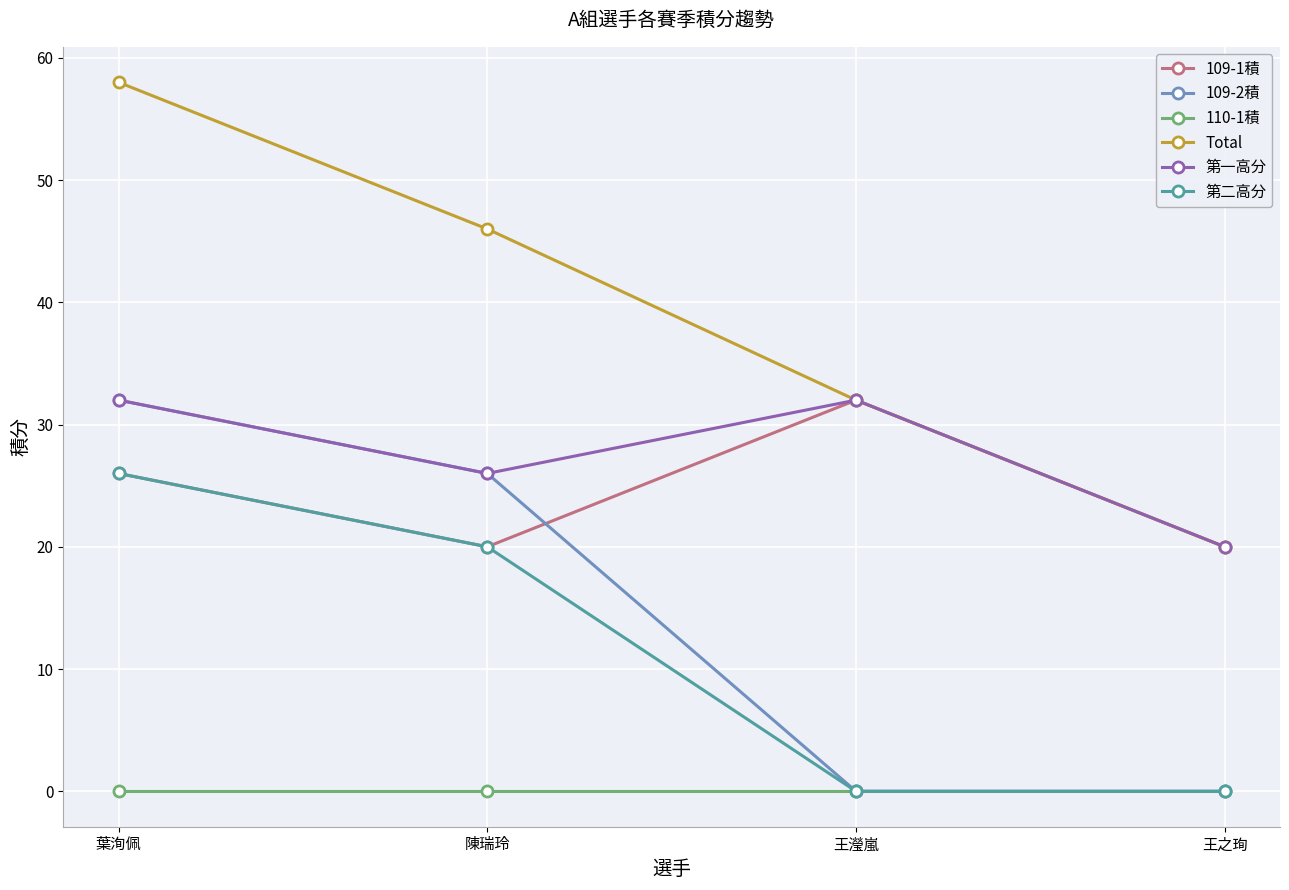

Which series has the largest range (max minus min)?

Total